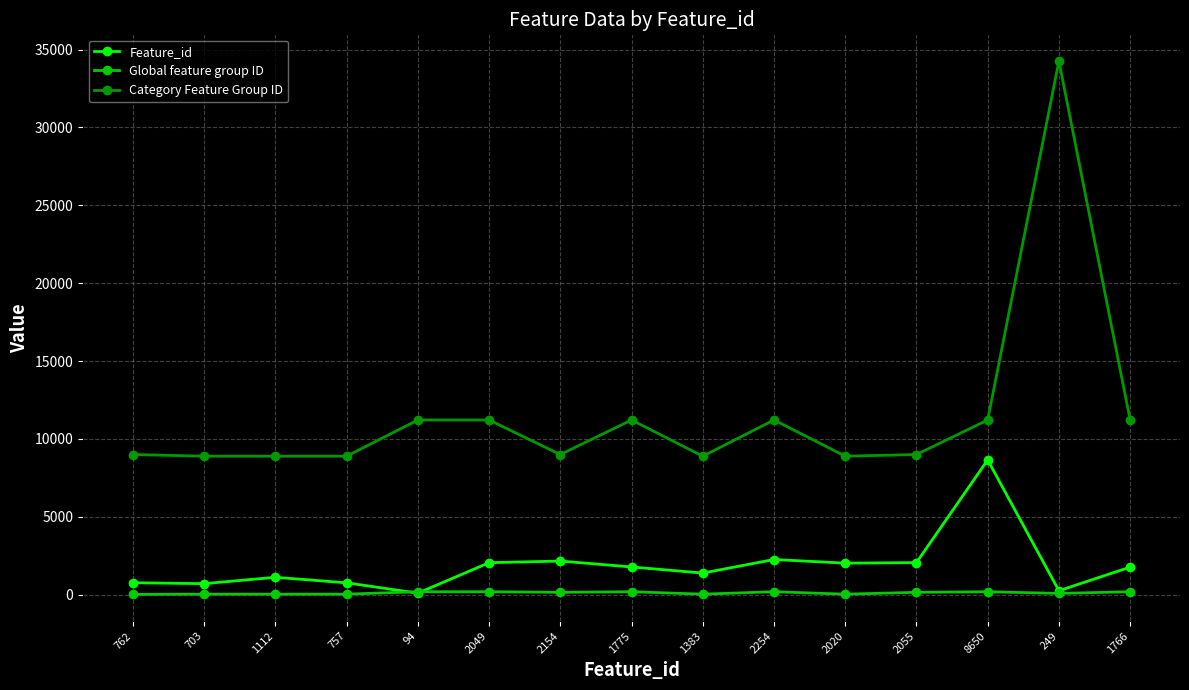

What is the maximum value shown in the chart?

34264